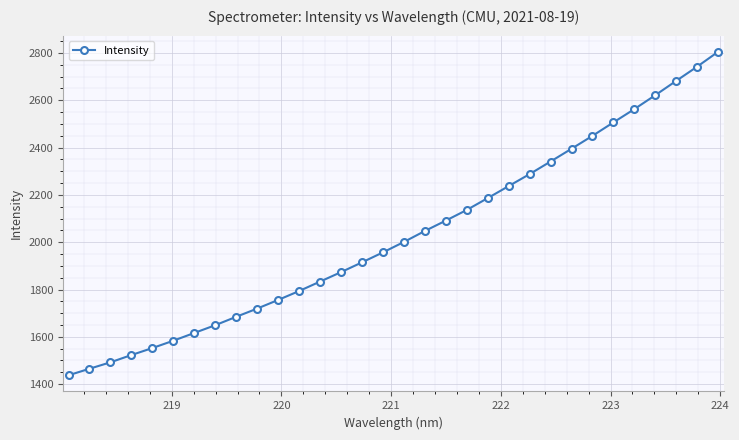

What is the value of the 22nd point from the left?

2237.4